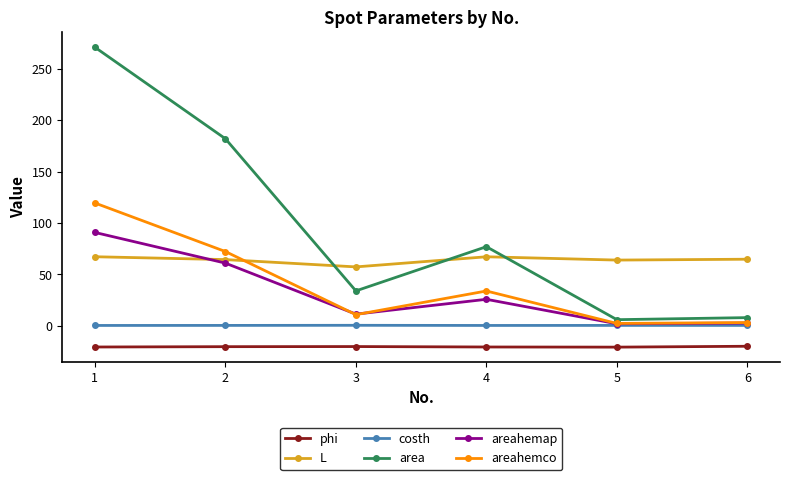

Which series has the largest range (max minus min)?

area